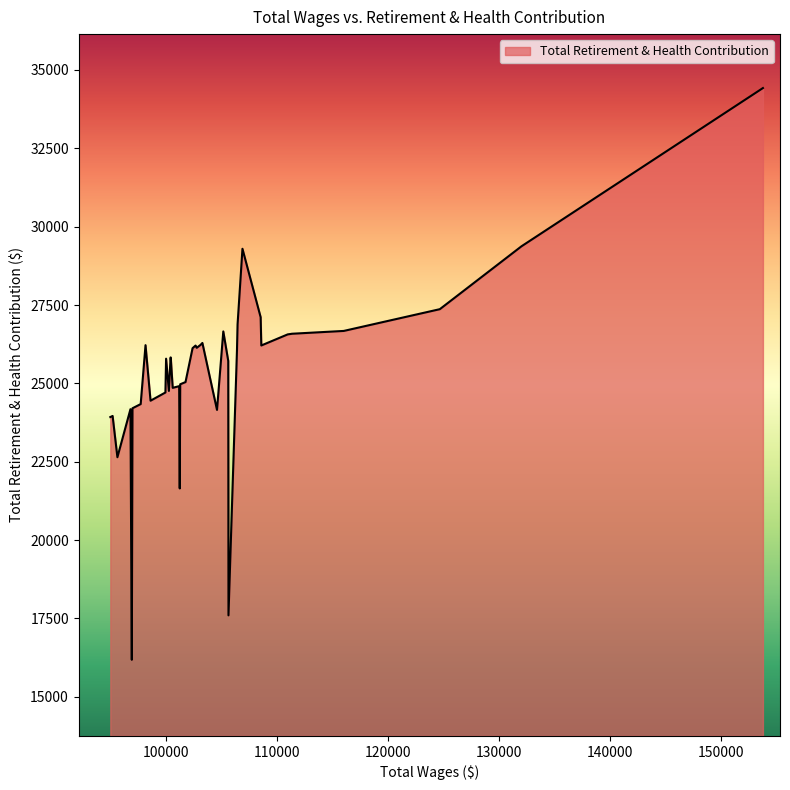

What is the maximum value shown in the chart?

34422